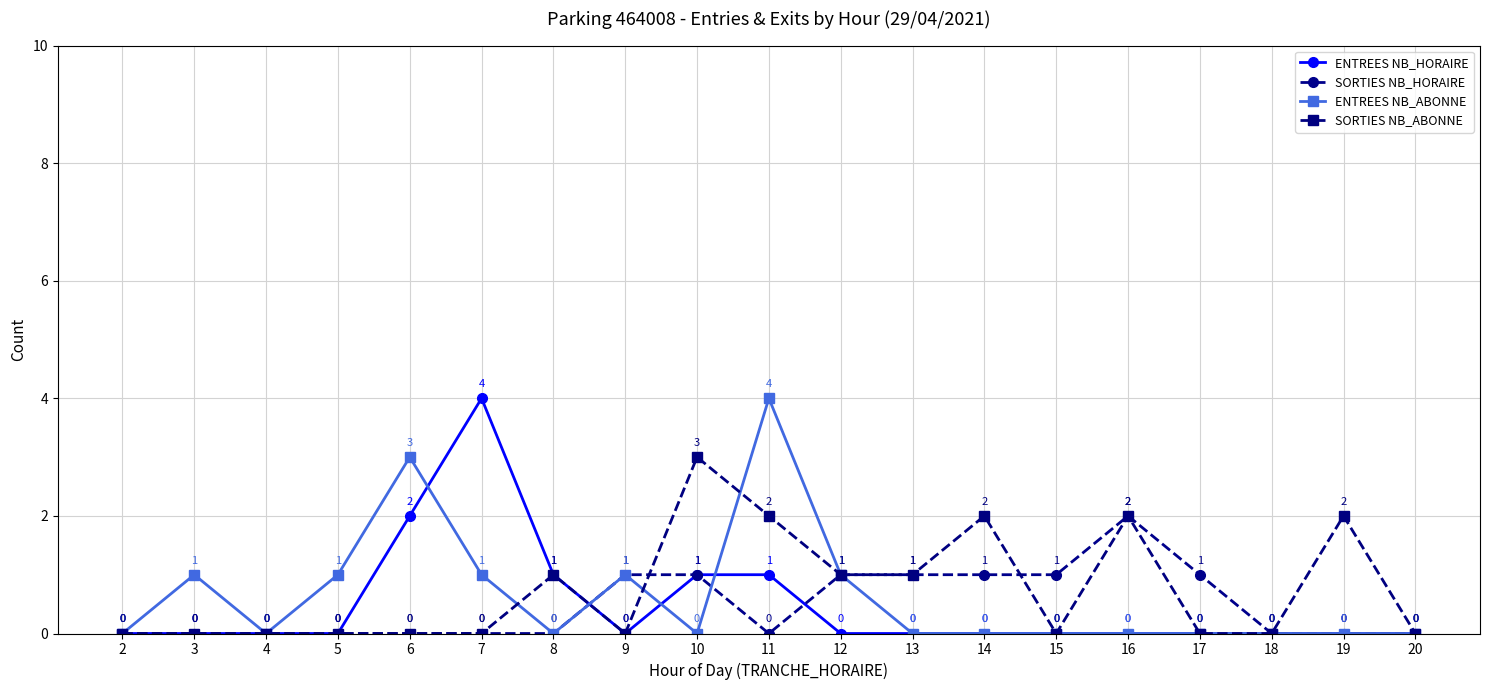

Which series changed the most between 4 and 15?

SORTIES NB_HORAIRE